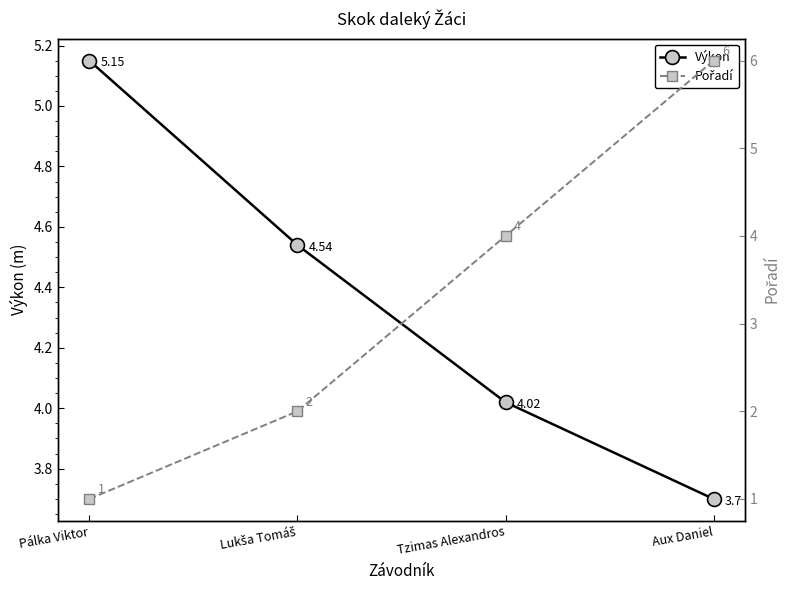

What value does the Výkon series have at Pálka Viktor?

5.2